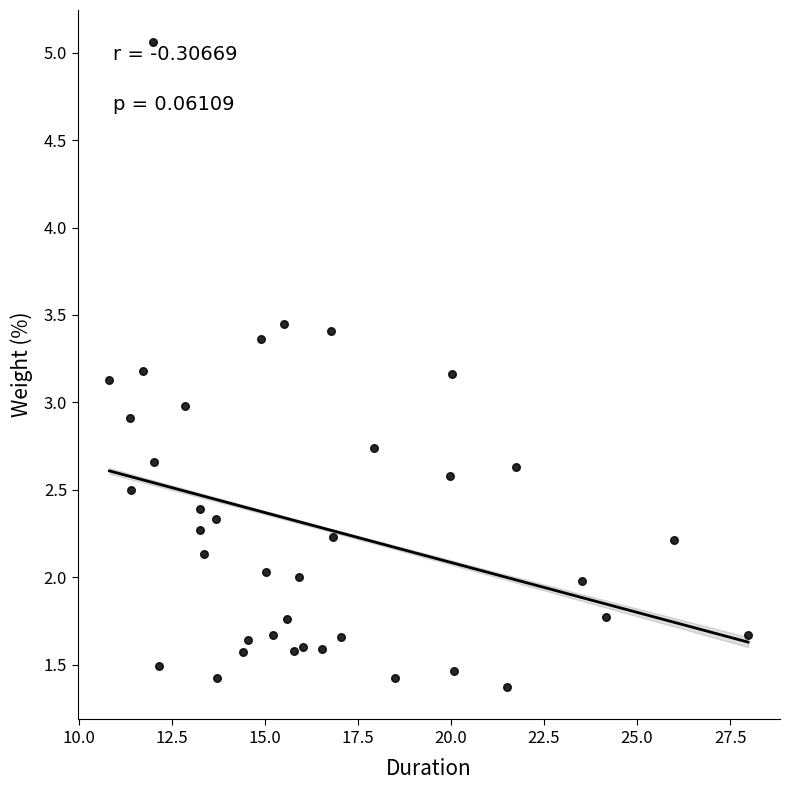

What is the range of X values (max minus min)?

17.1